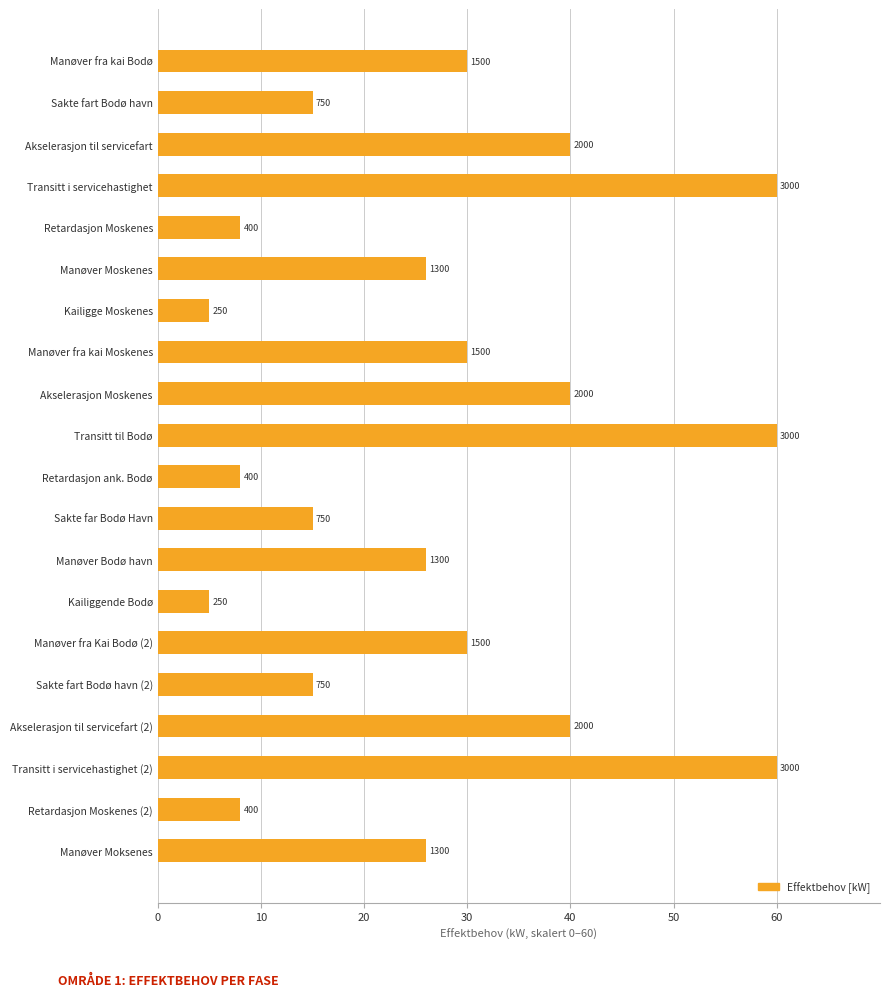

How many bars are there in total?

20